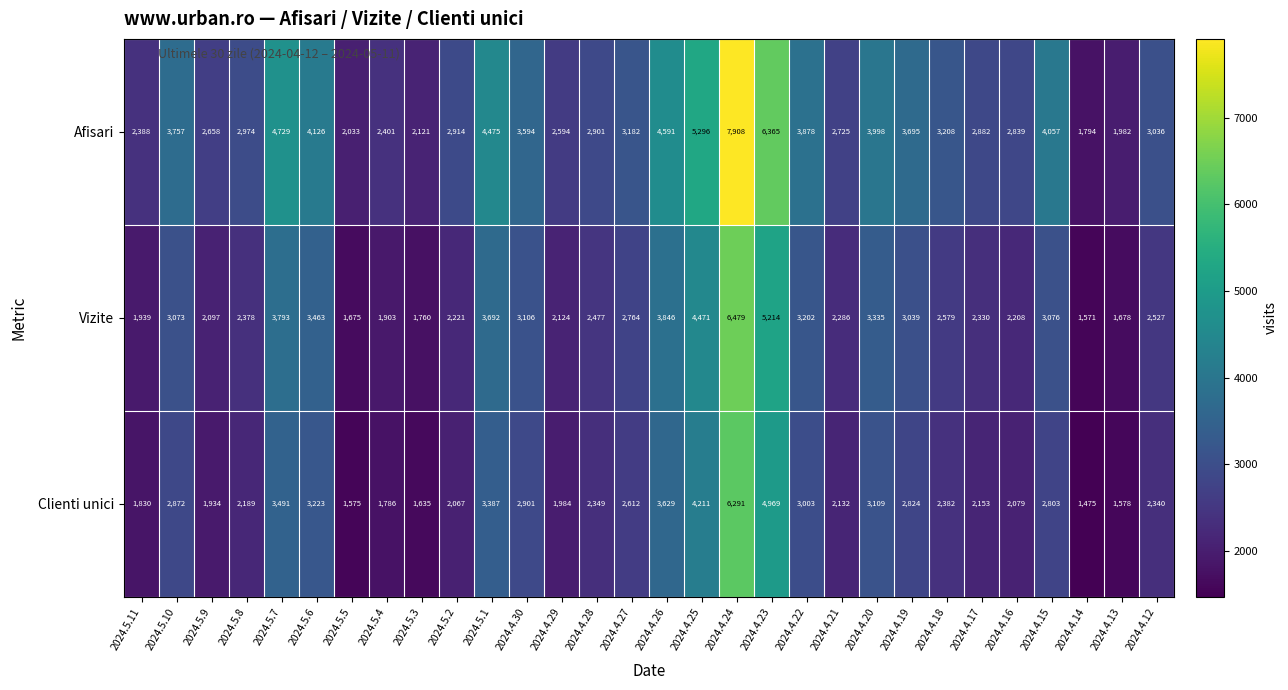

Rank the series by their average value, from highest to lowest.

Afisari, Vizite, Clienti unici